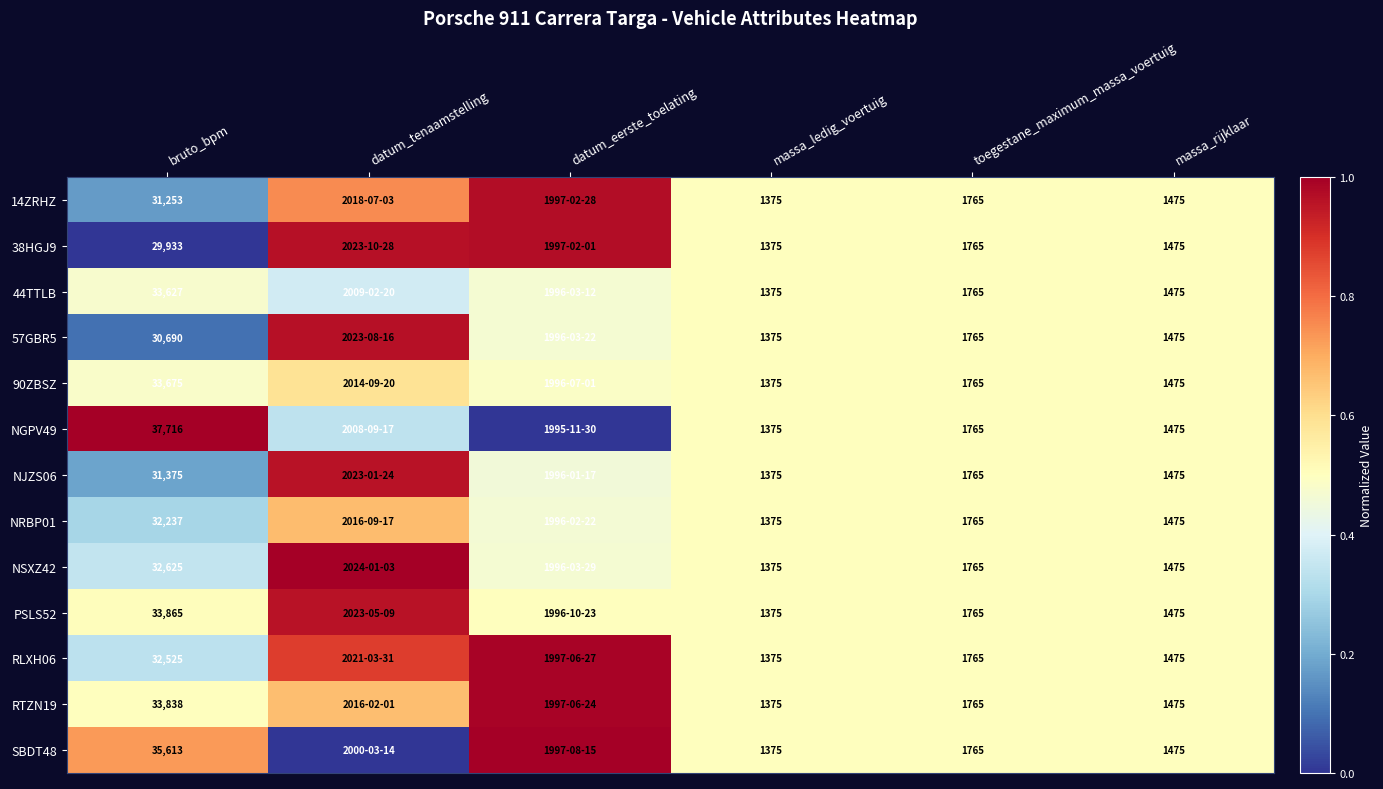

Which has a higher value, datum_eerste_toelating or toegestane_maximum_massa_voertuig?

datum_eerste_toelating